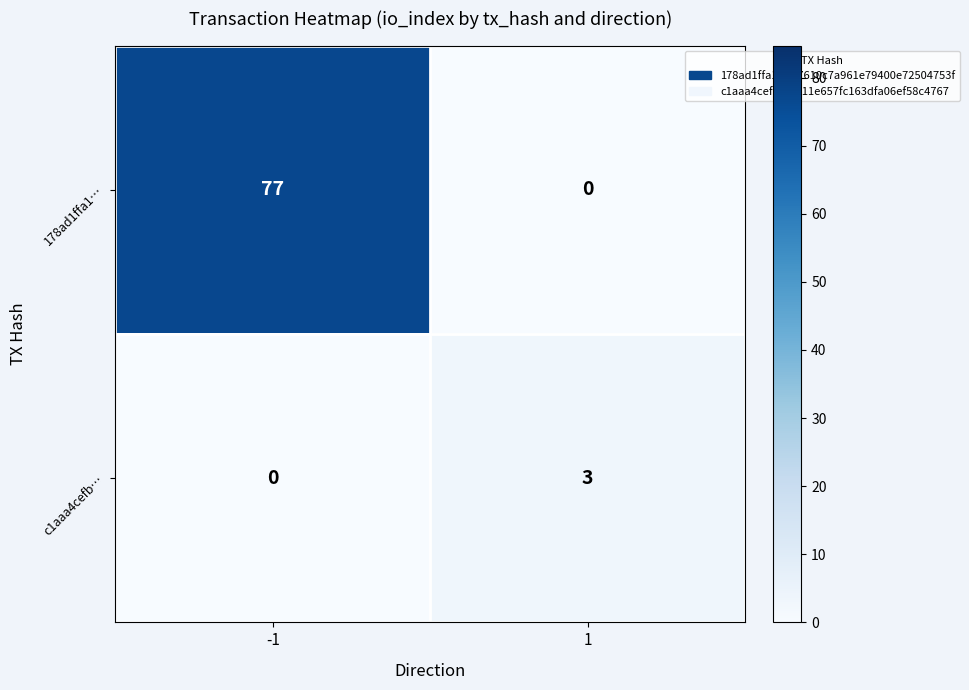

How many values in the 178ad1ffa1… series are below 77?

1